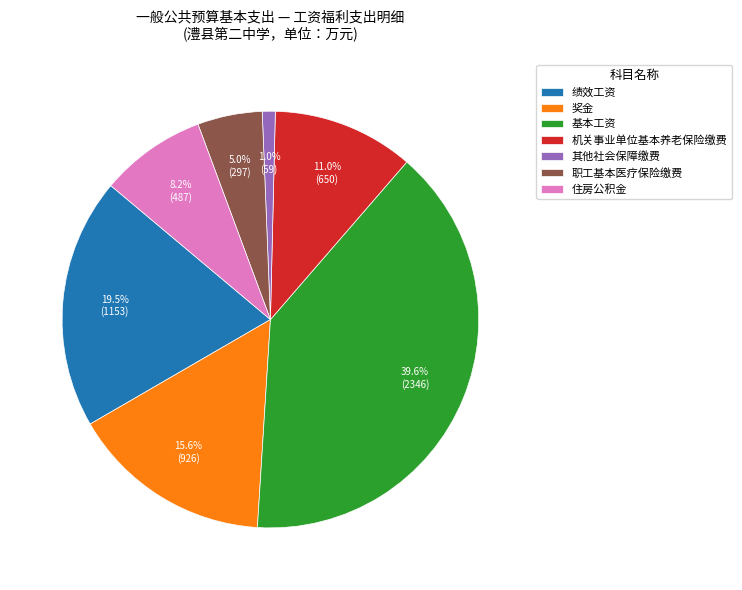

Which category has the biggest portion of the pie?

基本工资